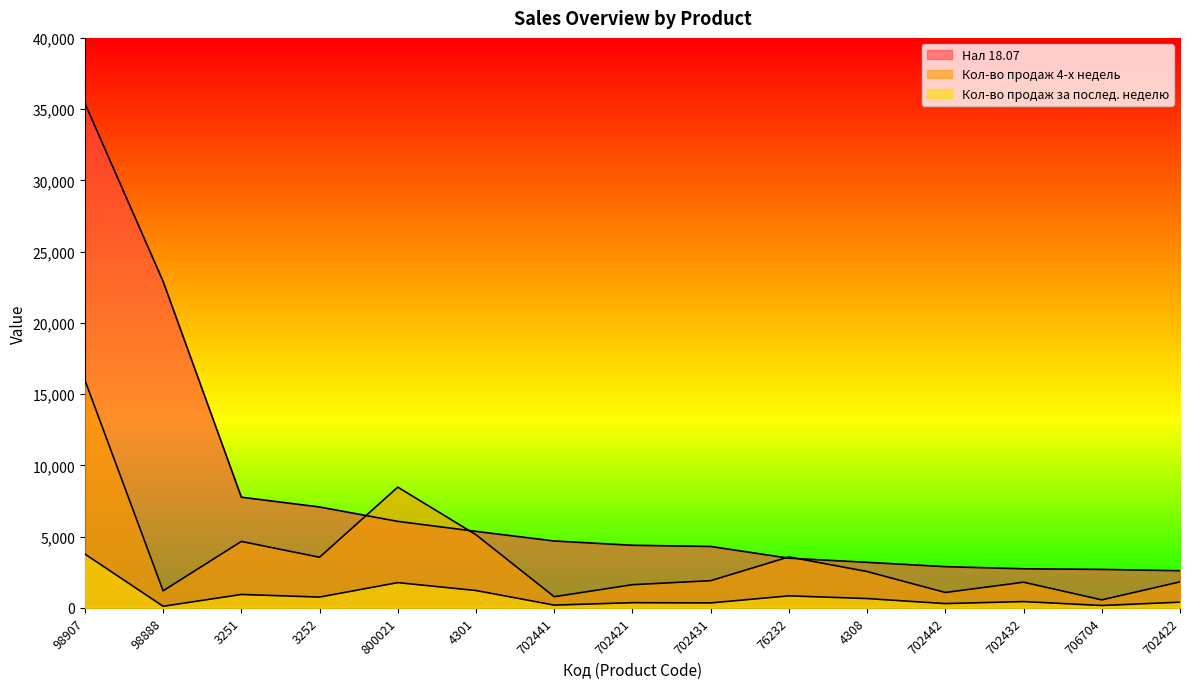

The value of Кол-во продаж за послед. неделю at 702431 is 344.0. True or false?

True